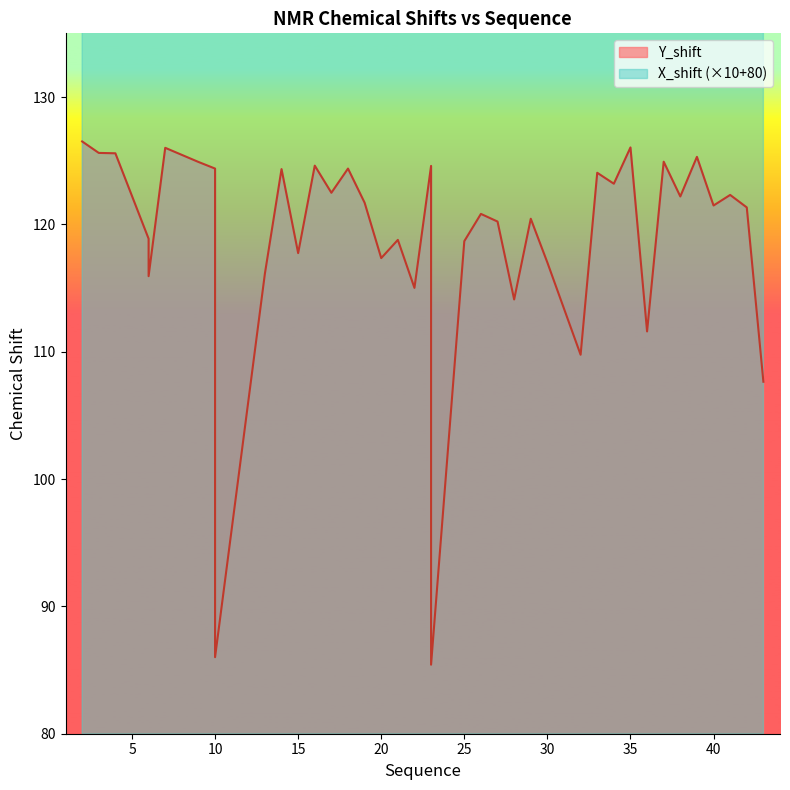

What is the average value of the Y_shift series?

118.8